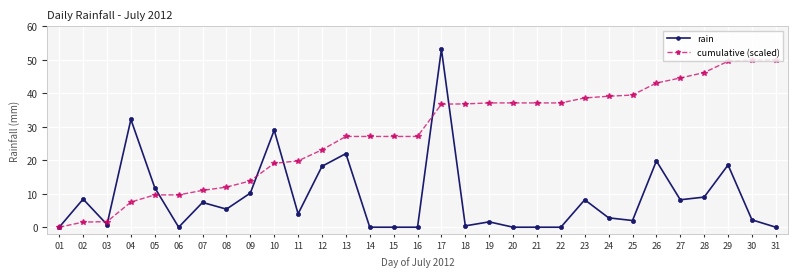

What is the difference between the cumulative (scaled) values at 28 and 08?

34.2